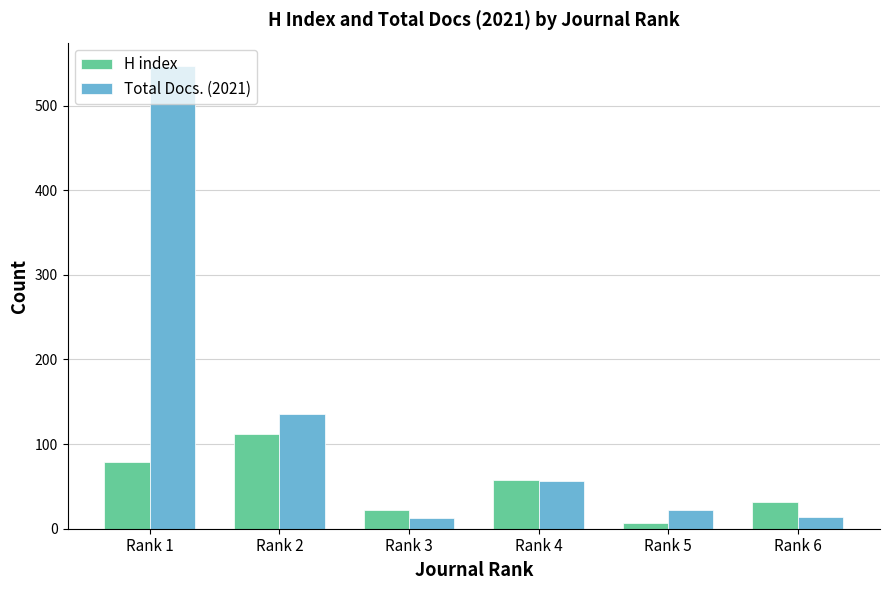

What is the value of the Total Docs. (2021) bar at the 2nd from the left?

135